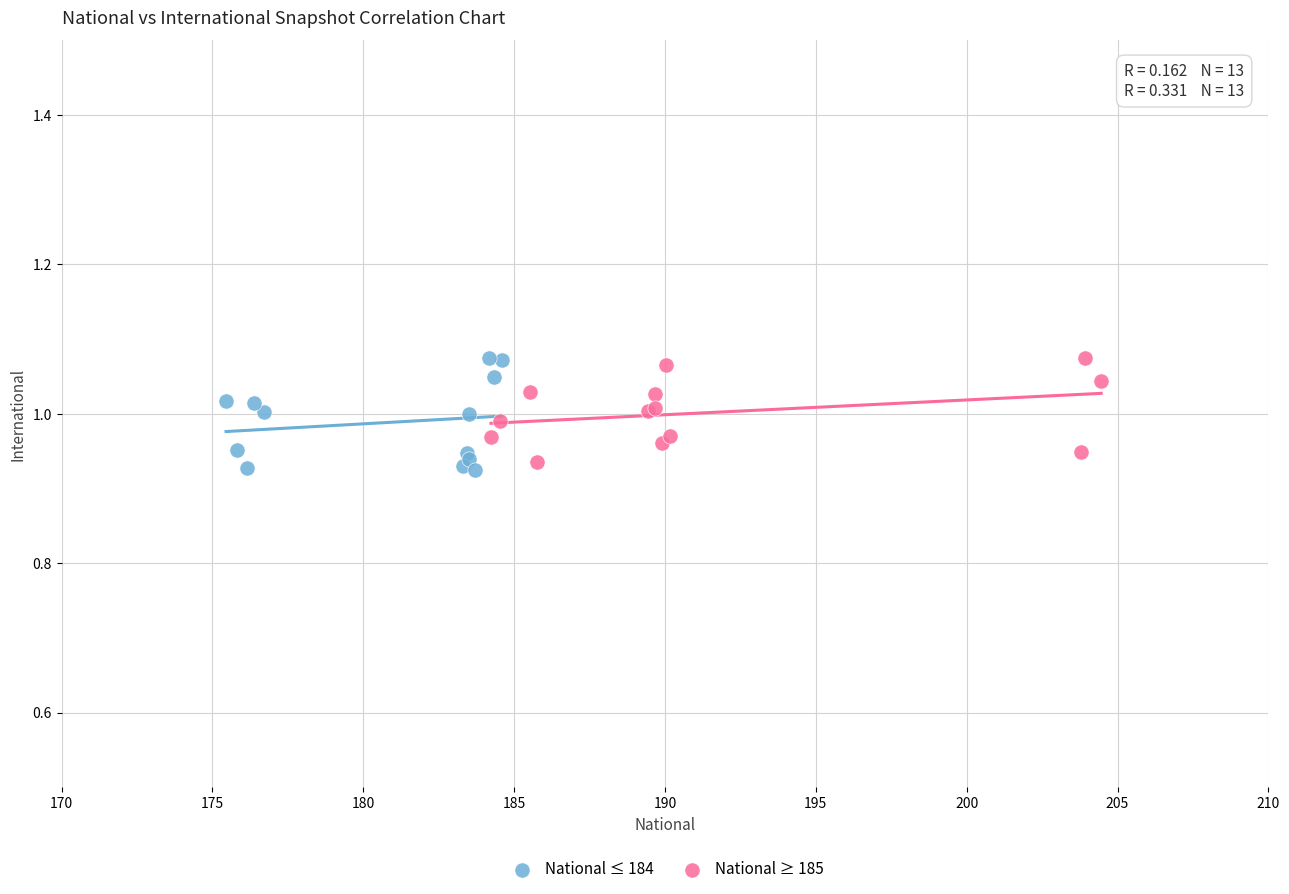

Which series has the largest Y range (max minus min)?

National ≤ 184